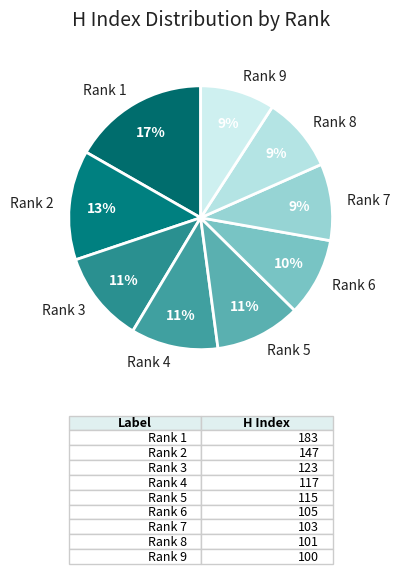

Do Rank 7 and Rank 5 together represent more than half of the pie?

No